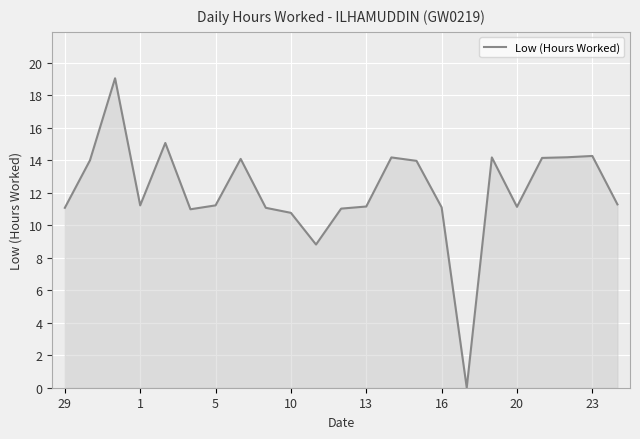

What is the difference between the maximum and minimum values?

19.0